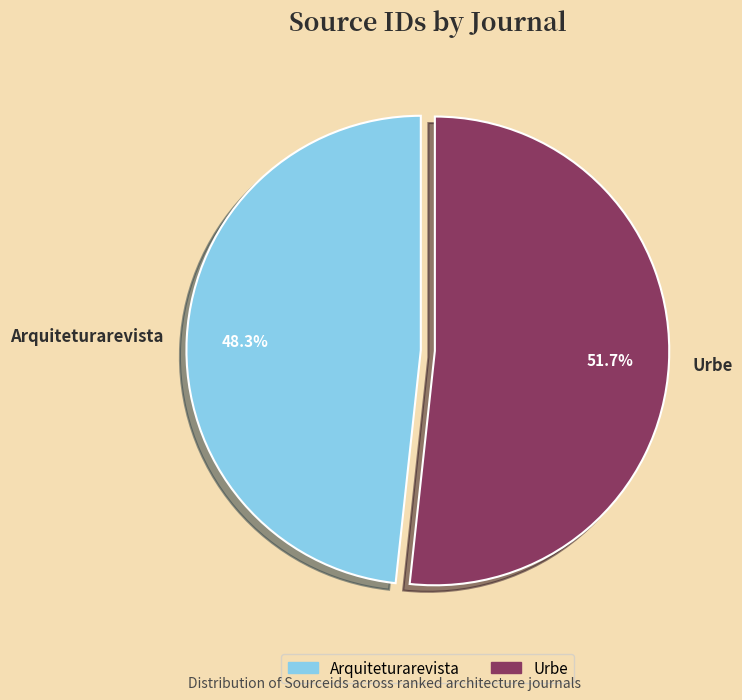

Rank the categories by value from lowest to highest.

Arquiteturarevista, Urbe